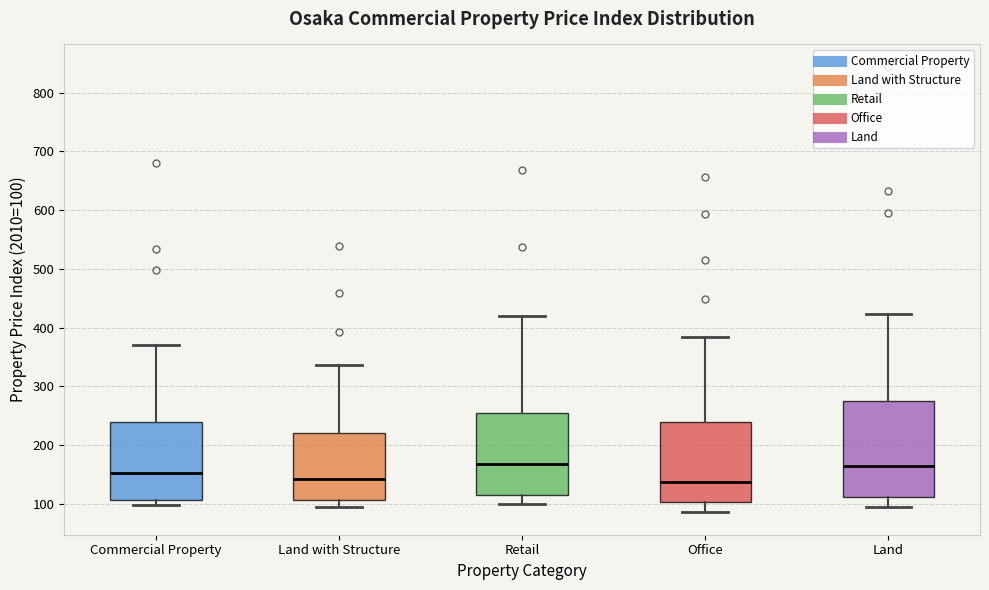

Reading left to right, read every box against the y-axis: the position of its median line, the range the box covers, and the ends of its whiskers. The values are not printed on the chart, so give them approximately, as read against the axis.

Commercial Property: median 150, box 110 to 240, whiskers 100 to 370
Land with Structure: median 140, box 110 to 220, whiskers 100 to 340
Retail: median 170, box 120 to 250, whiskers 100 to 420
Office: median 140, box 100 to 240, whiskers 90 to 380
Land: median 160, box 110 to 280, whiskers 90 to 420